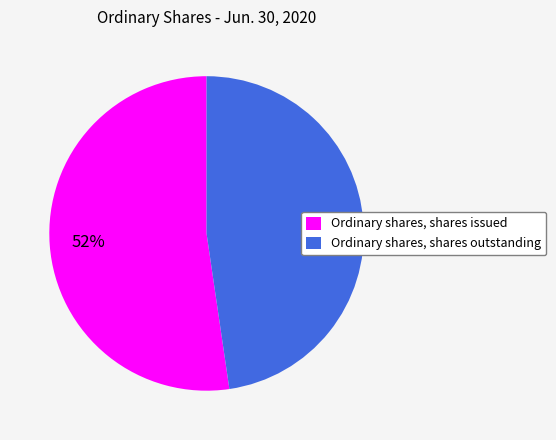

Which slice is the largest?

Ordinary shares, shares issued